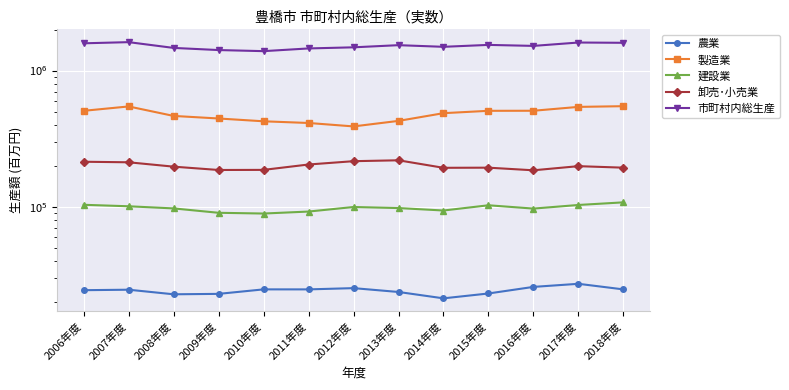

True or false: 製造業 and 農業 intersect in this chart.

False